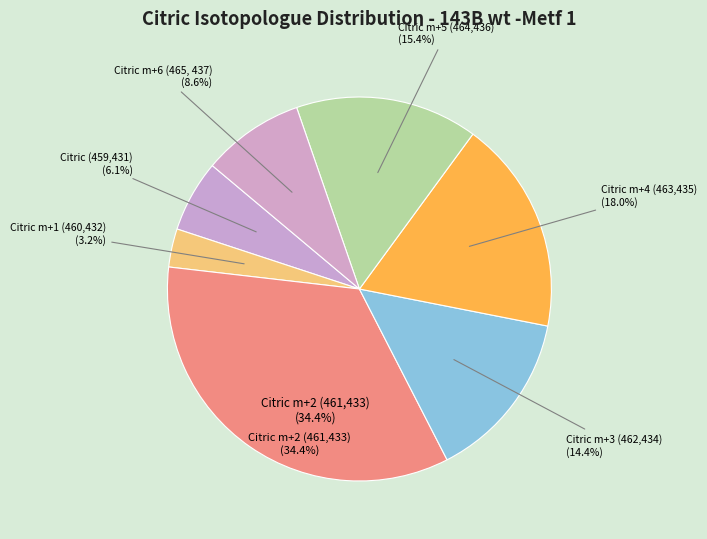

To the nearest percent, what is the difference between the Citric m+3 (462,434) and Citric m+2 (461,433) slice percentages?

20%